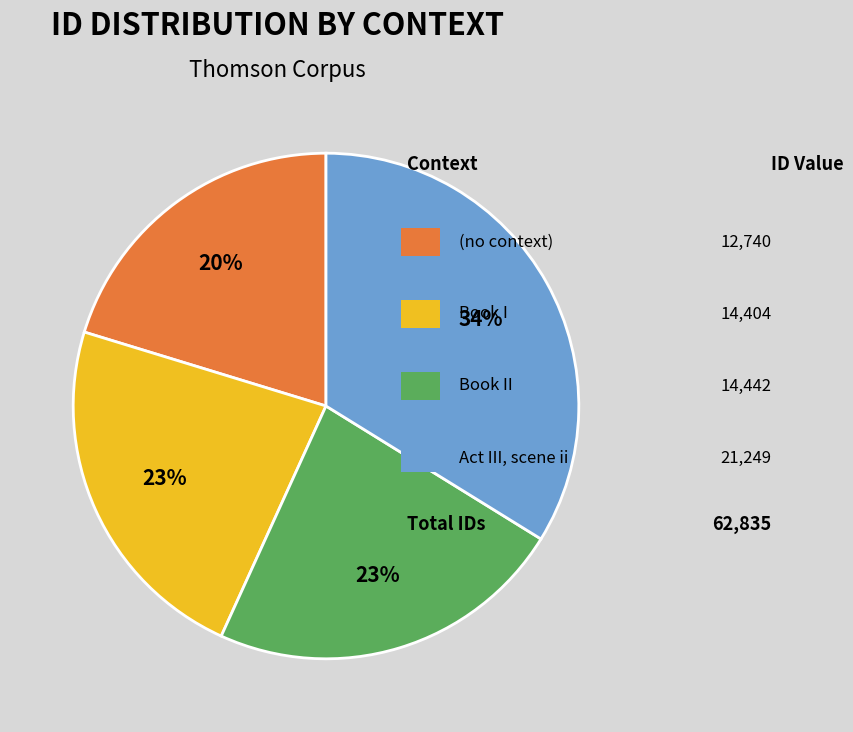

To the nearest percent, what is the difference between the largest and smallest slice percentages?

14%